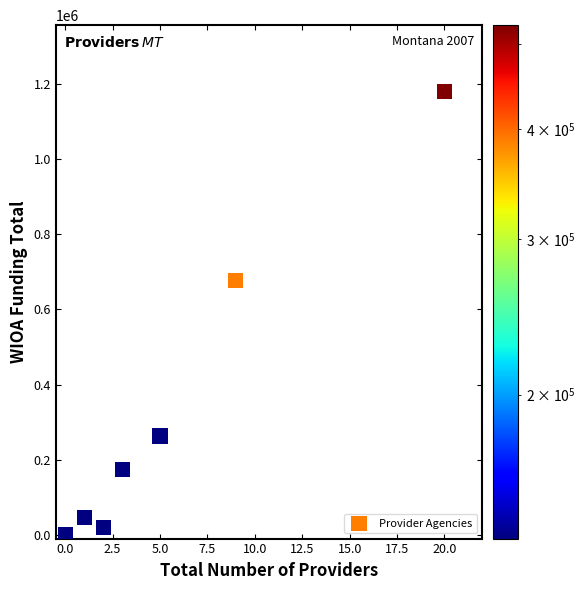

What Y value in the scatter plot is closest to 589669?

677692